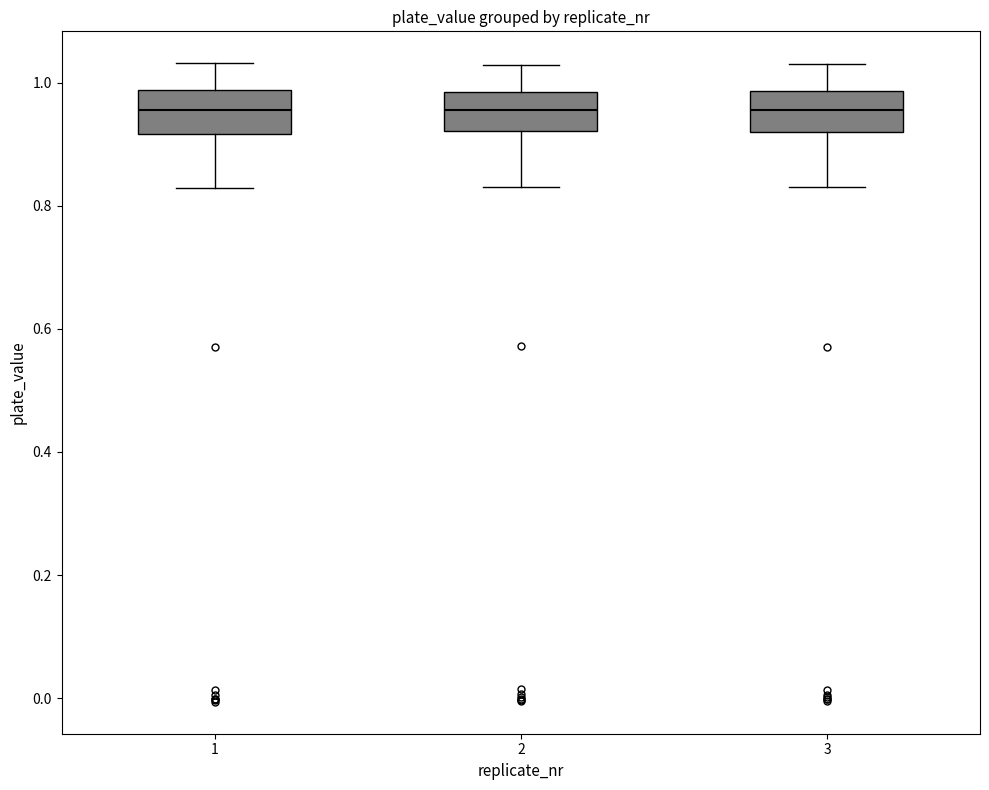

Reading left to right, read every box against the y-axis: the position of its median line, the range the box covers, and the ends of its whiskers. The values are not printed on the chart, so give them approximately, as read against the axis.

1: median 0.96, box 0.92 to 0.98, whiskers 0.82 to 1.04
2: median 0.96, box 0.92 to 0.98, whiskers 0.84 to 1.02
3: median 0.96, box 0.92 to 0.98, whiskers 0.84 to 1.02